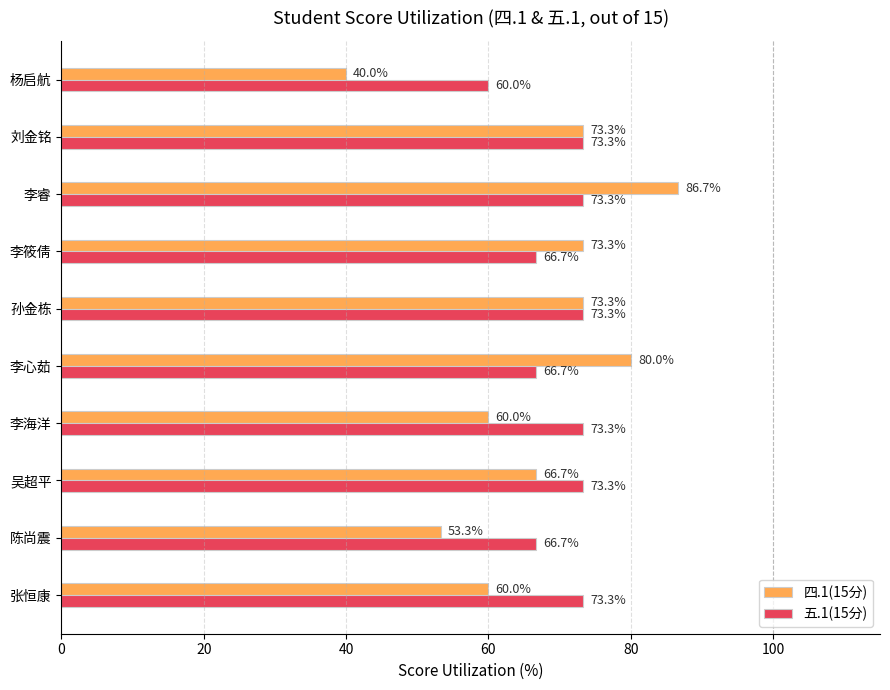

What is the difference between the second highest and minimum values in the 五.1(15分) series?

13.3